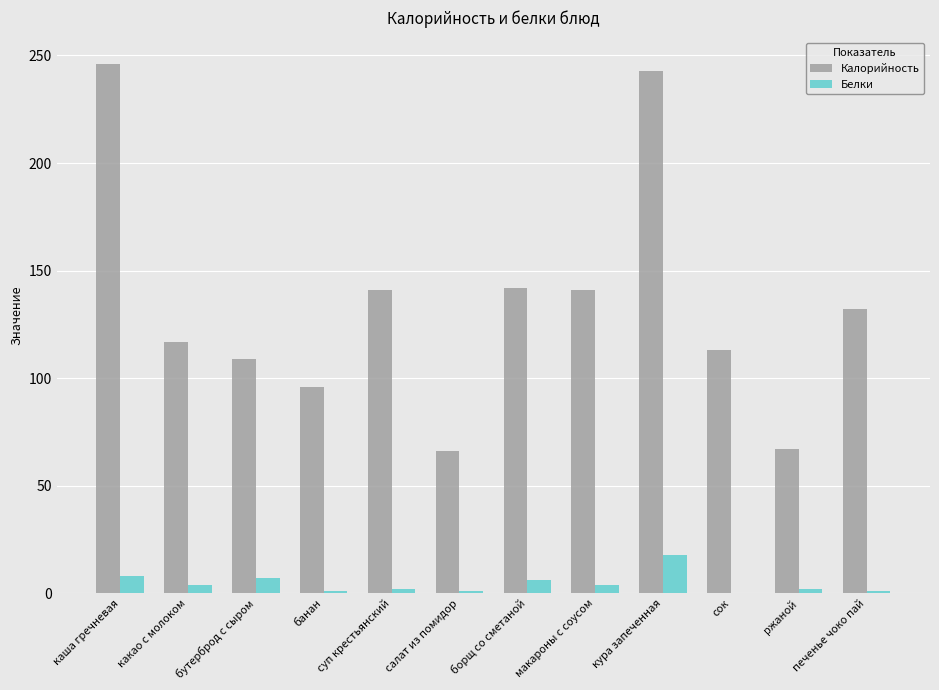

Which series changed the most between каша гречневая and сок?

Калорийность